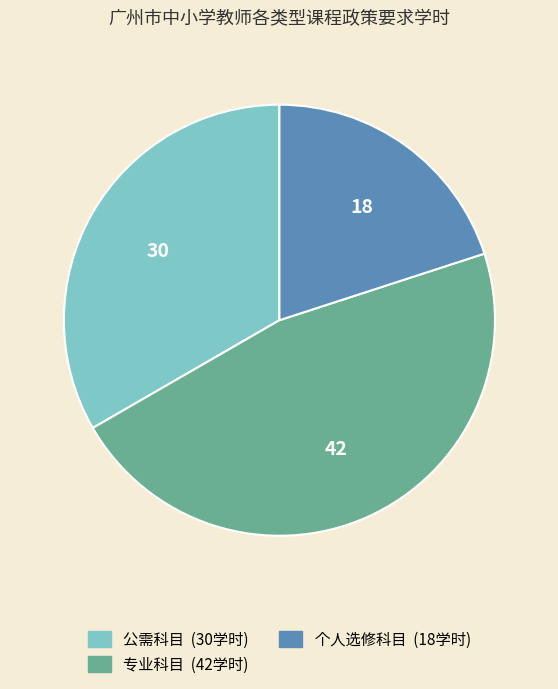

Is there any slice that represents more than half of the pie?

No